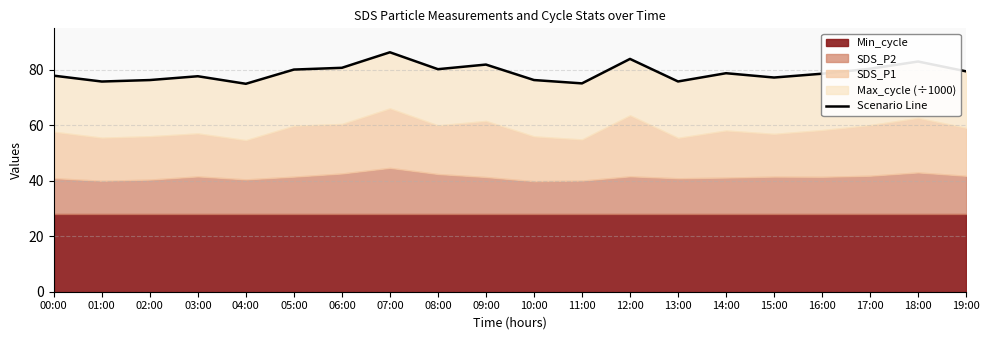

How many categories are shown in the chart?

20